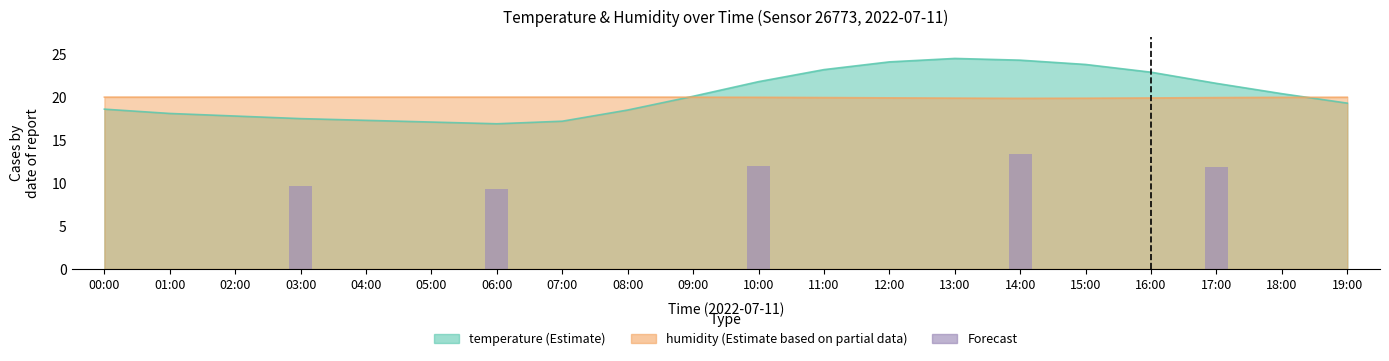

What is the sum of all values?

56.2